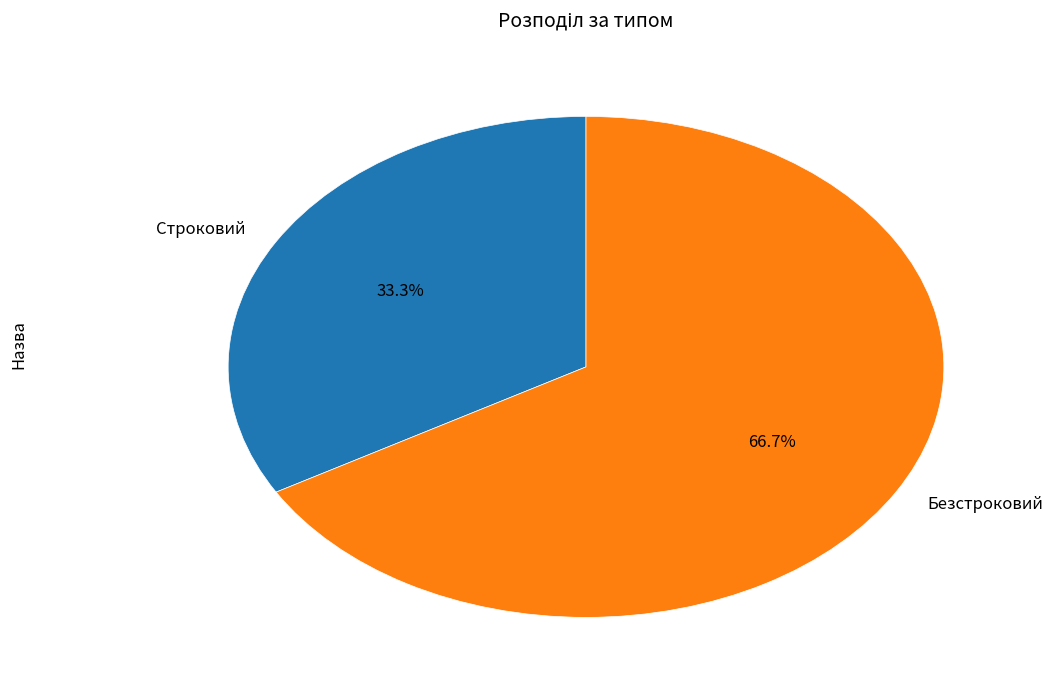

To the nearest percent, what percentage of the pie is Безстроковий?

67%